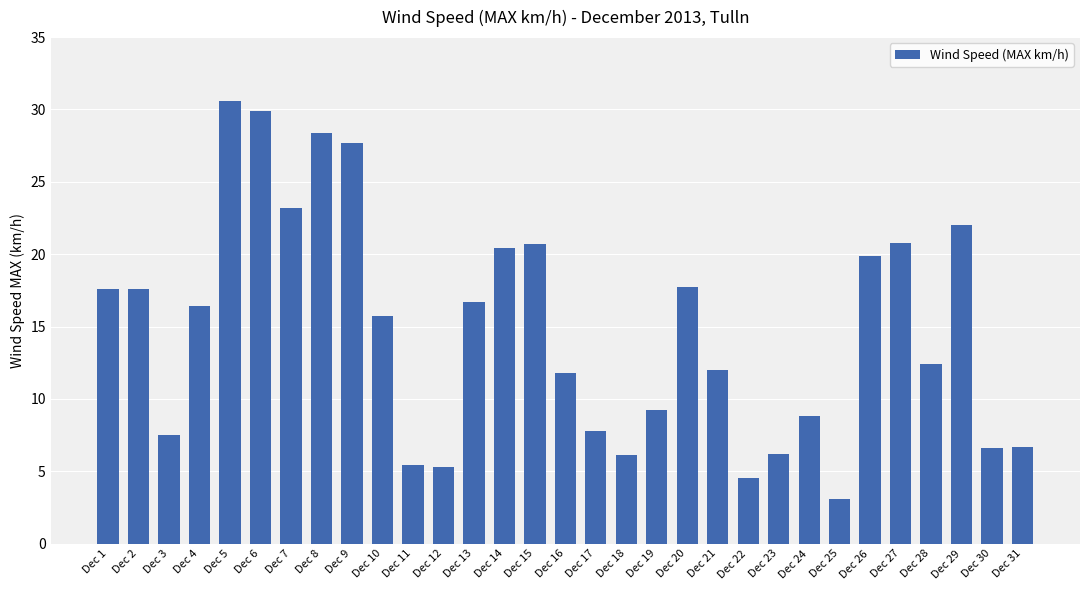

What is the minimum value shown in the chart?

3.1